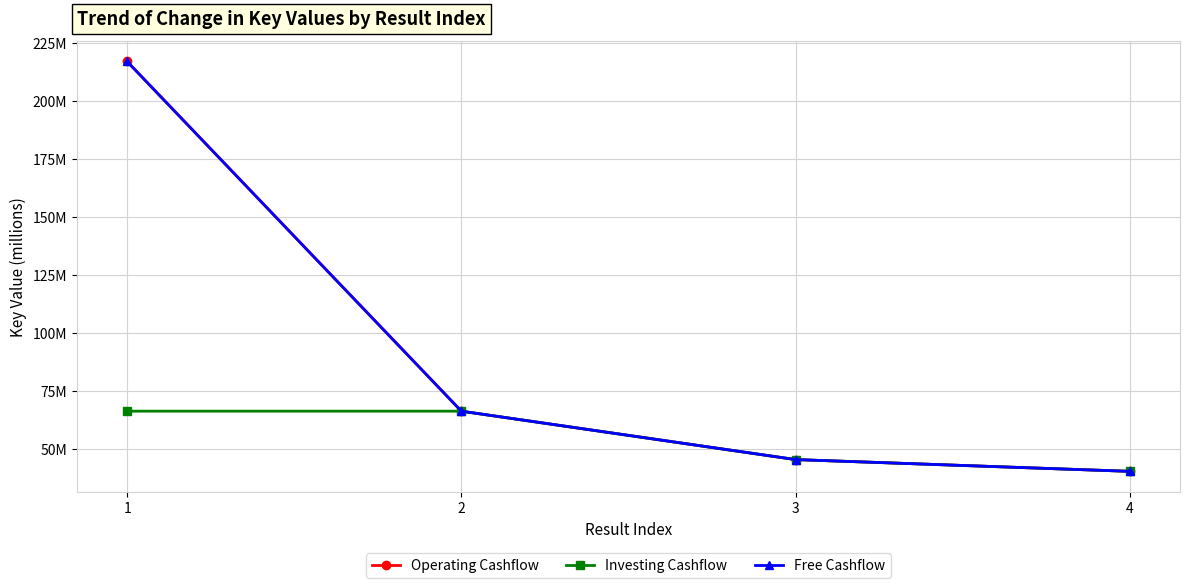

Between 4 and 3, which is larger?

3